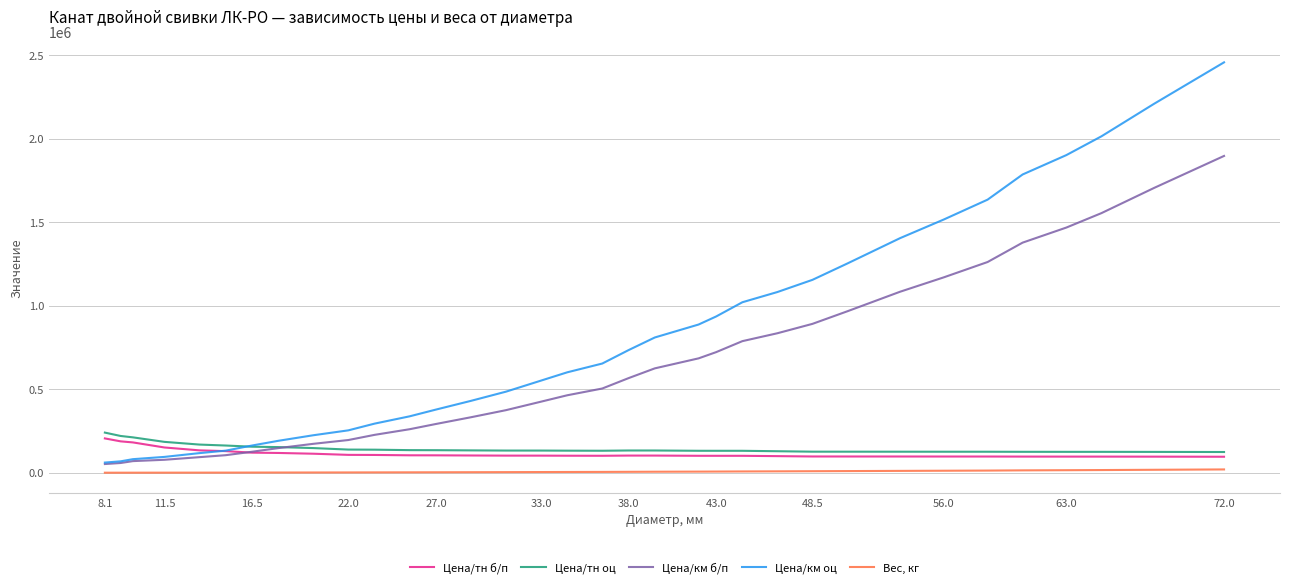

Which series has the largest total across all categories?

Цена/км оц